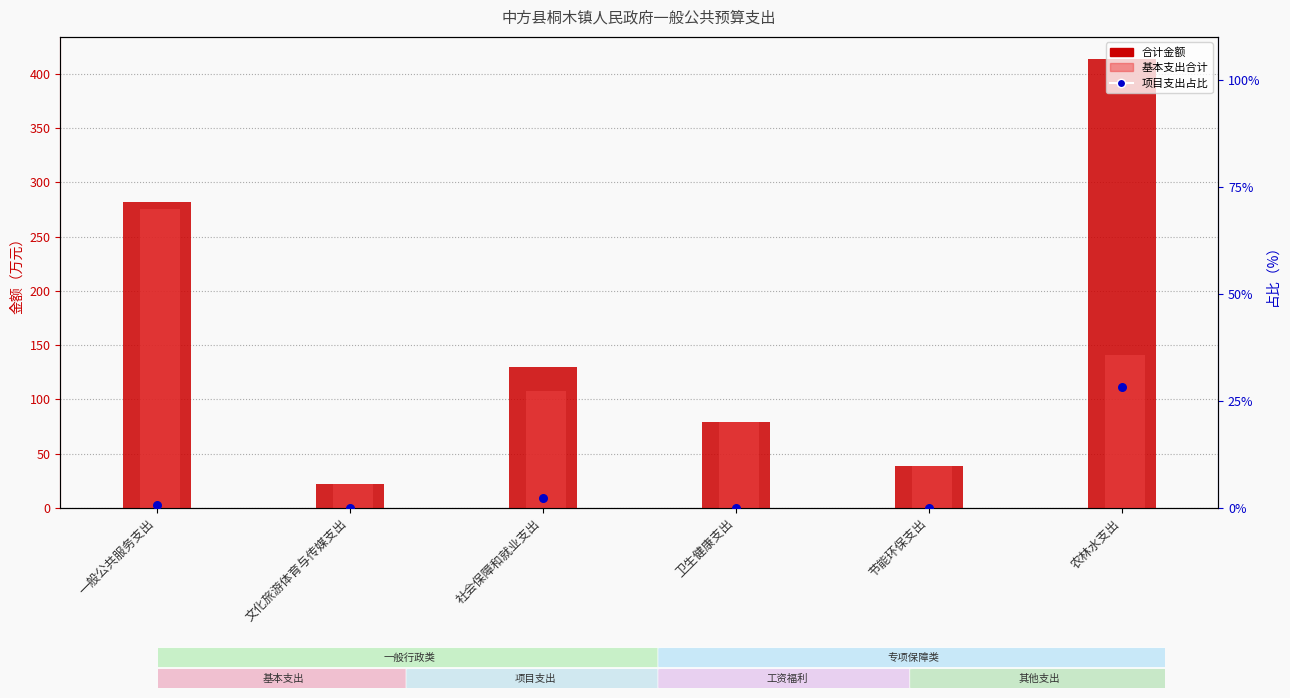

Which series has the largest total across all categories?

合计